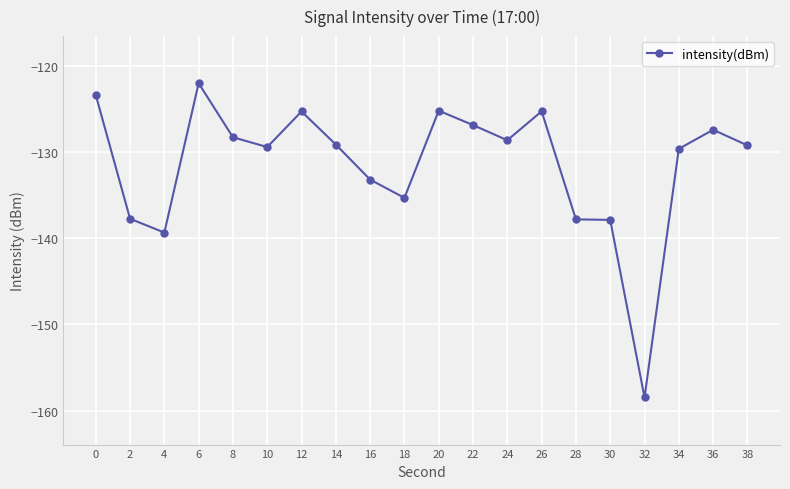

What is the minimum value shown in the chart?

-158.5